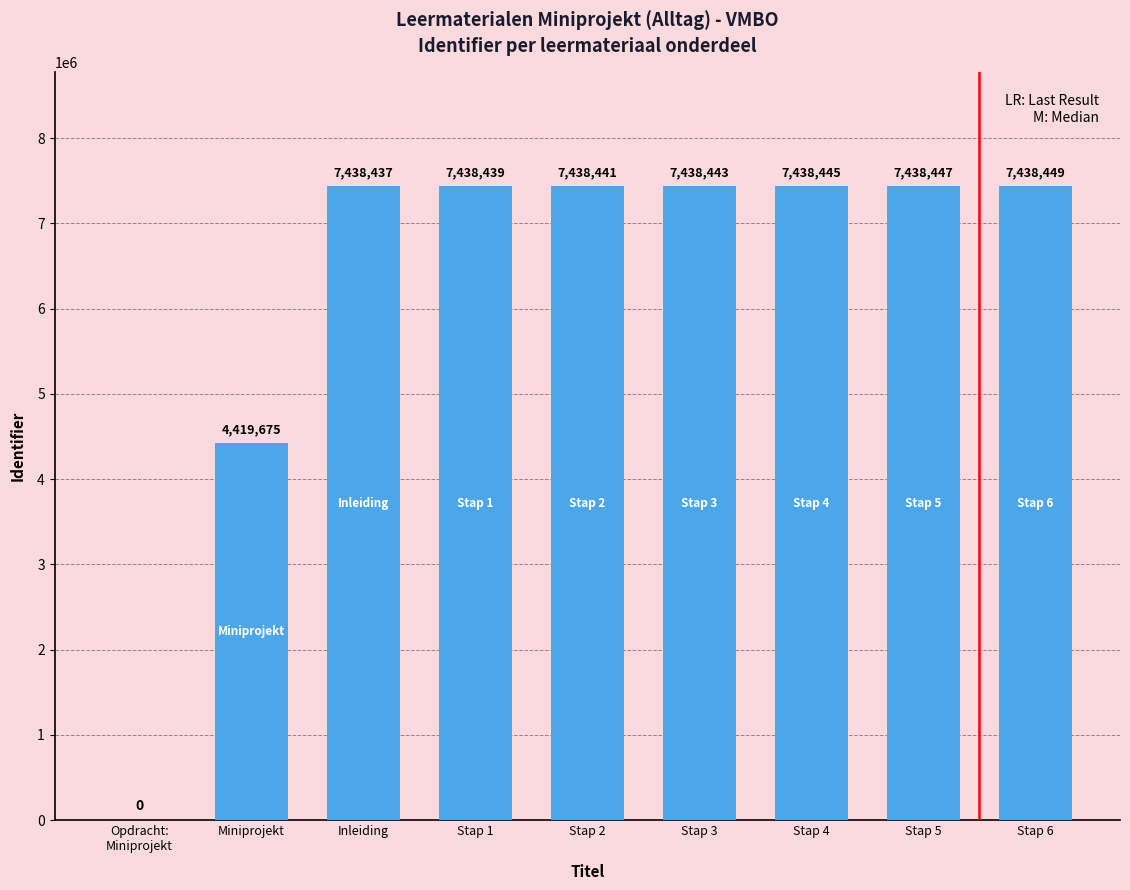

Which category has the highest value across all series?

Stap 6